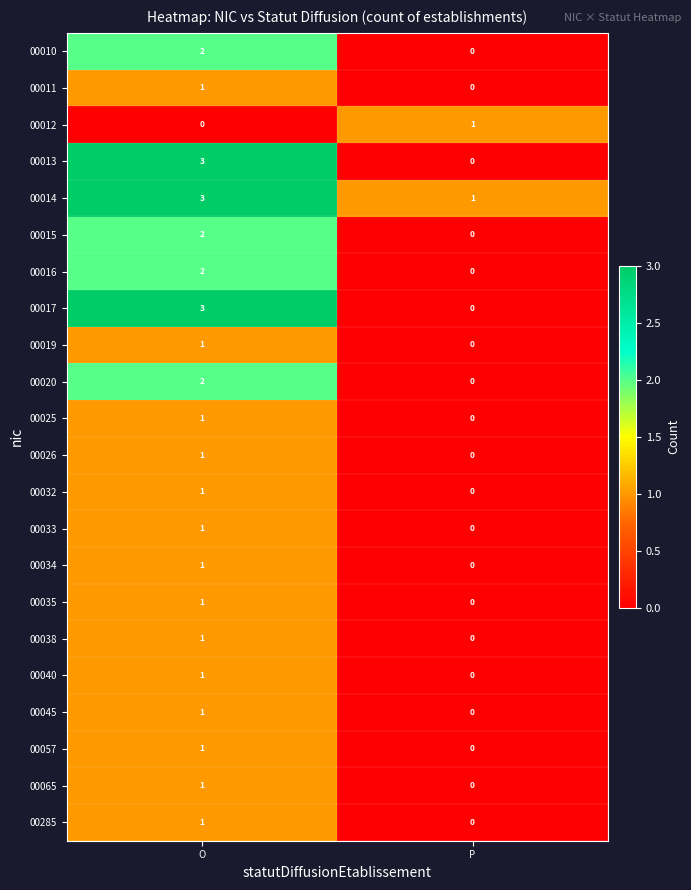

What is the difference between the highest and lowest values at O?

3